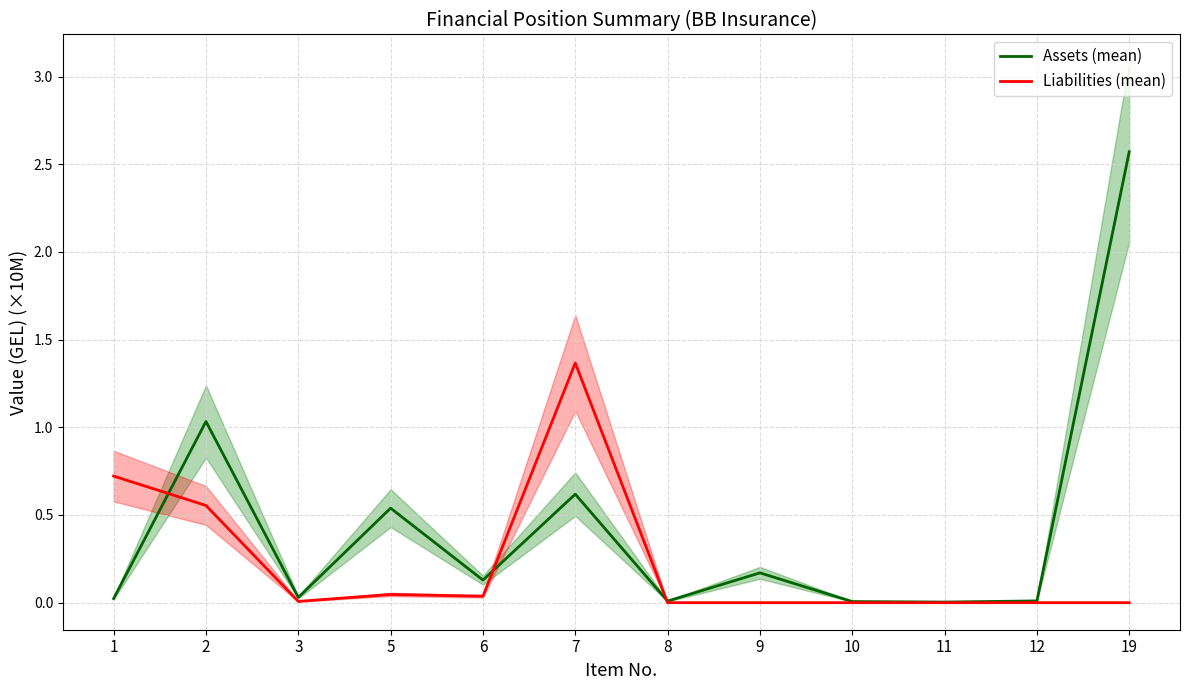

The value of Assets (mean) at 2 is 1.6. True or false?

False